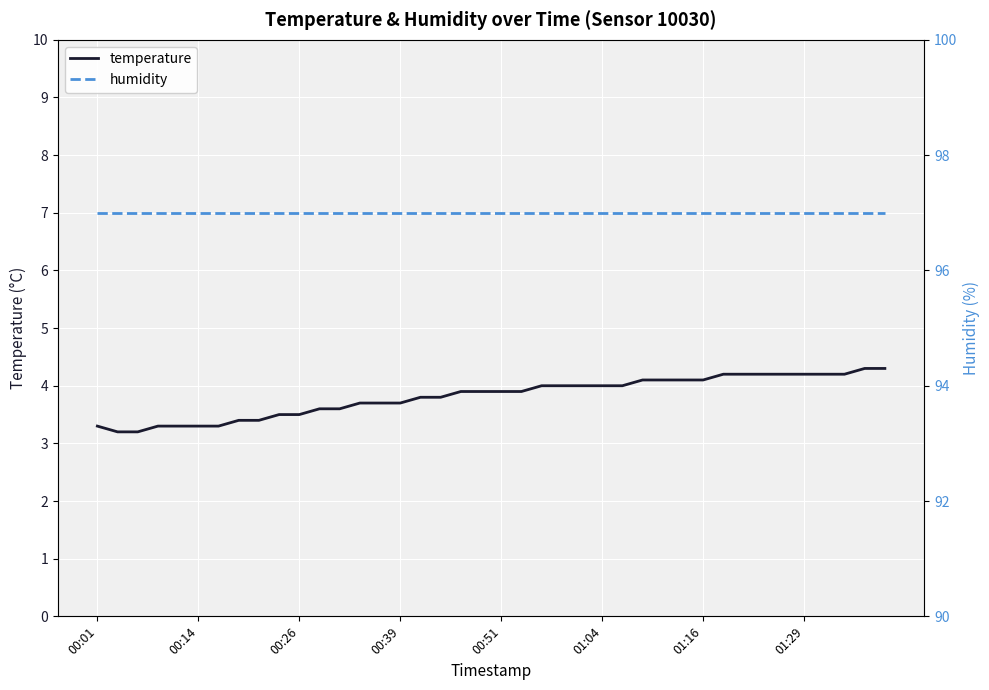

What value does the humidity series have at 32?

97.0